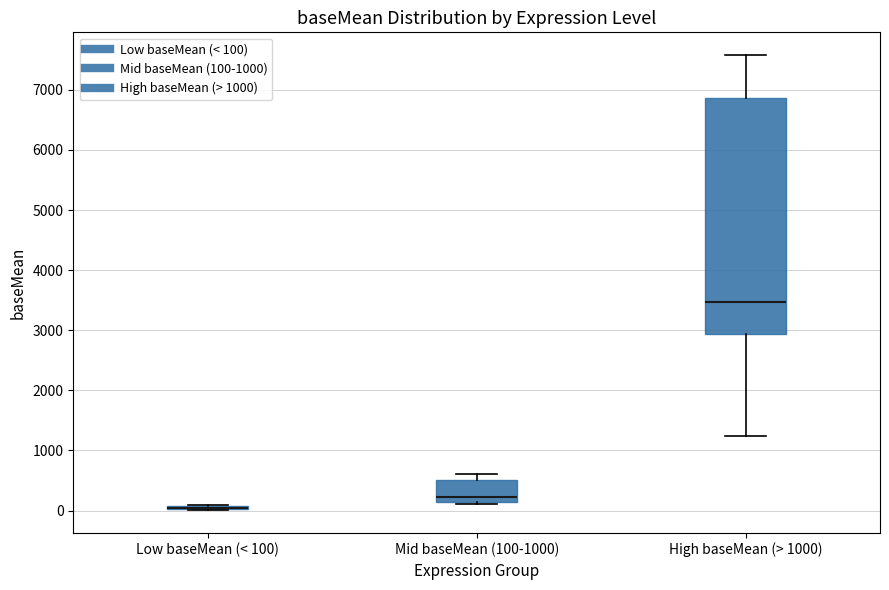

Which box is the tallest, from its lower edge to its upper edge?

High baseMean (> 1000)